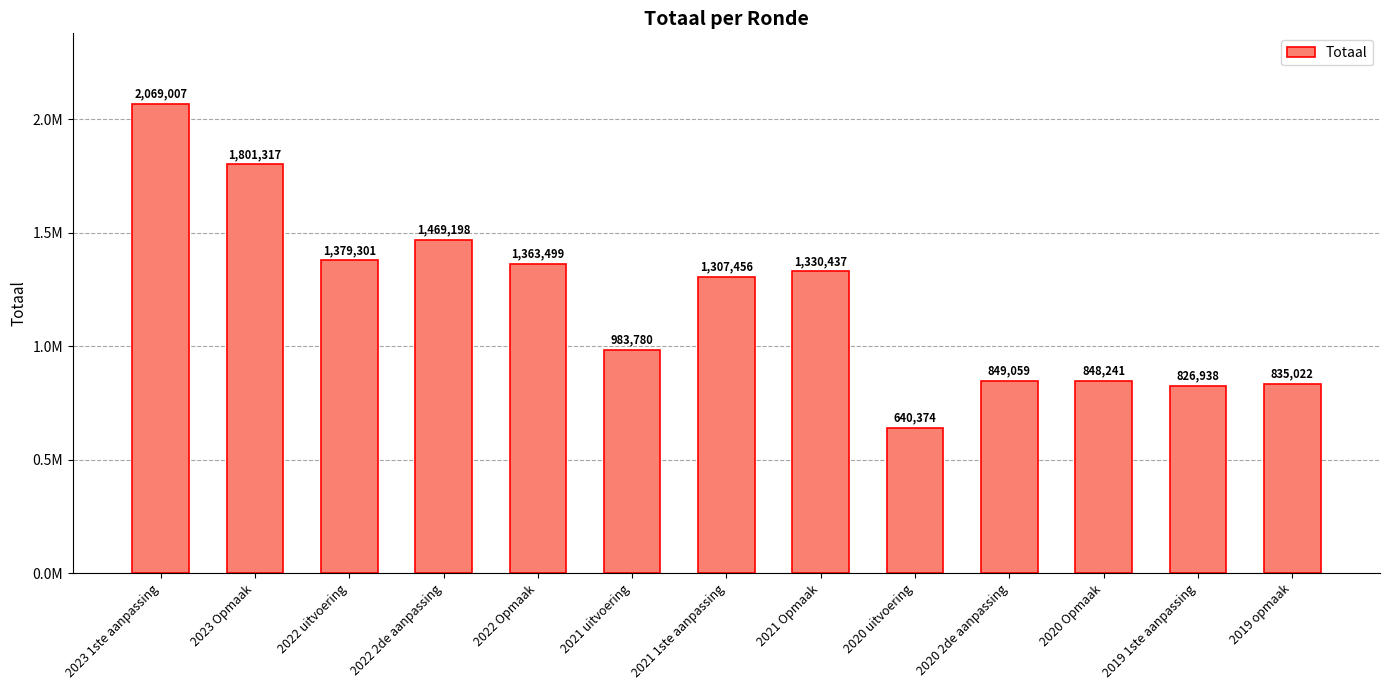

Is it true that the value at 2019 1ste aanpassing is 1135016?

False